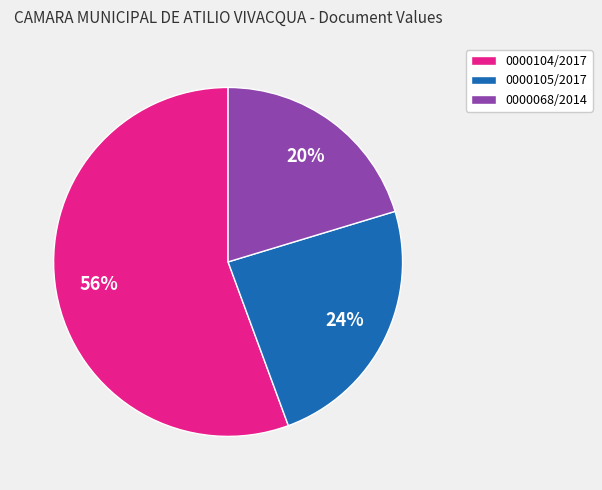

Between 0000105/2017 and 0000104/2017, which is larger?

0000104/2017